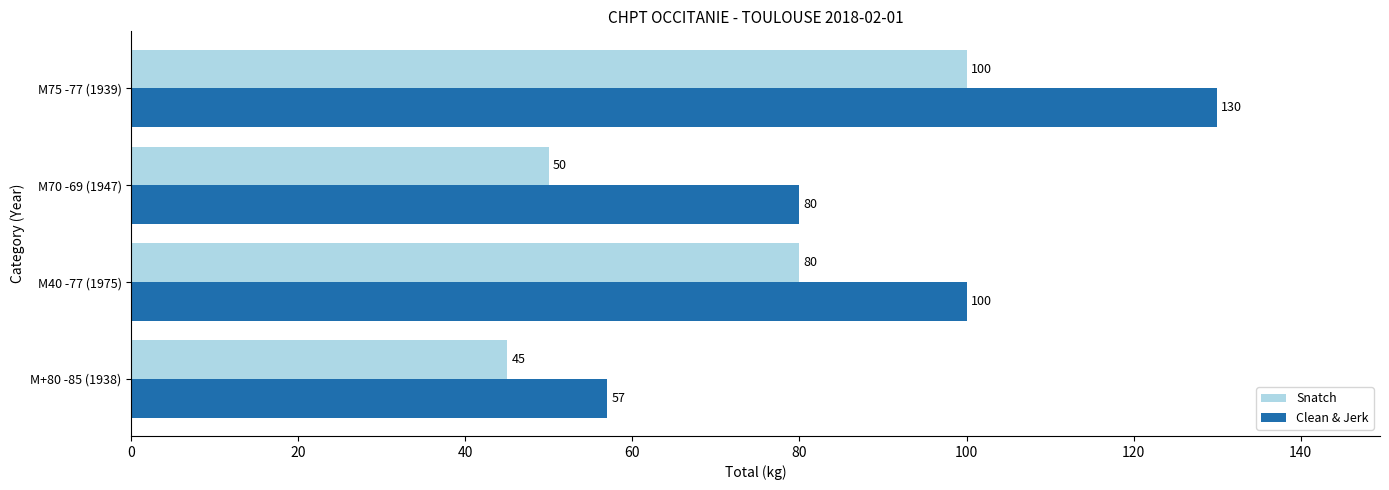

What is the highest value of the Clean & Jerk series?

130